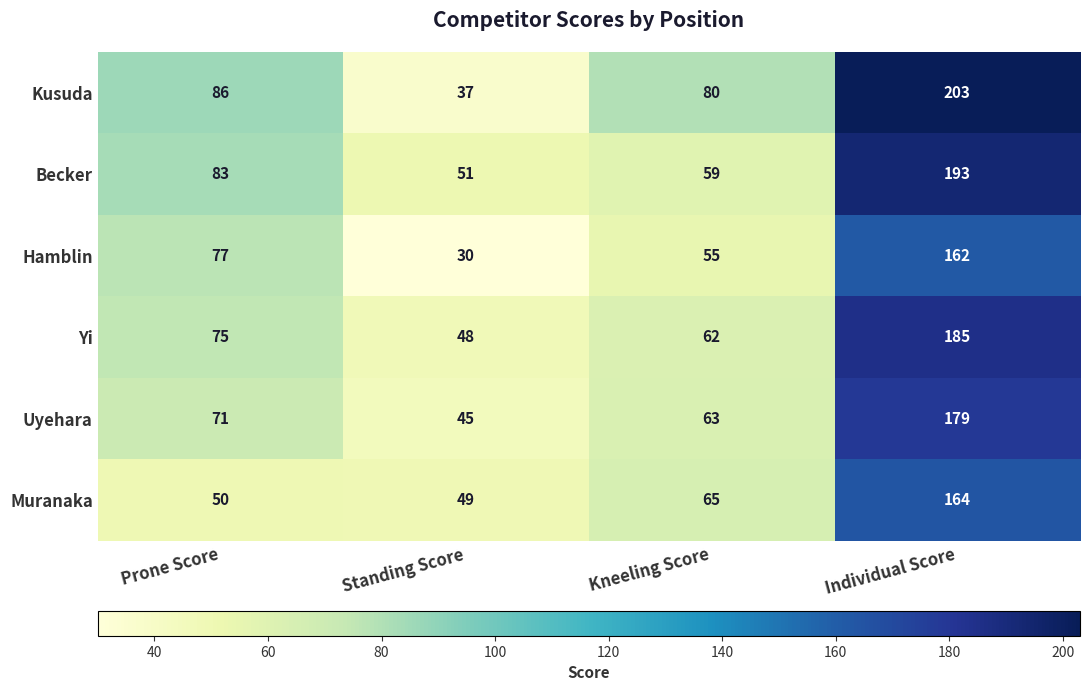

How many distinct data groups are displayed?

6